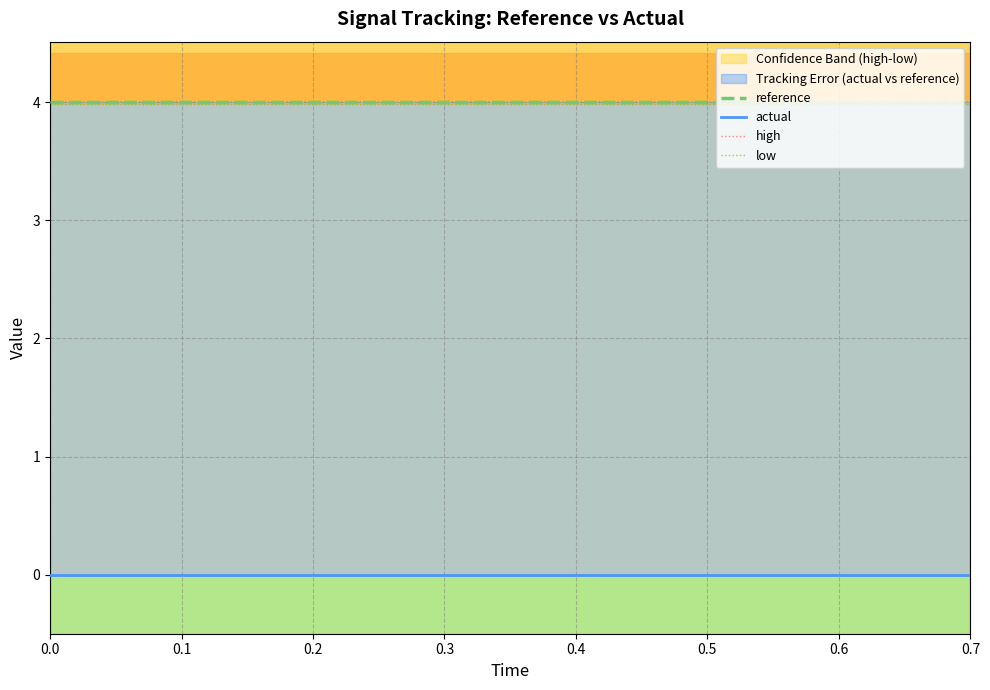

True or false: actual and high cross at least once.

False